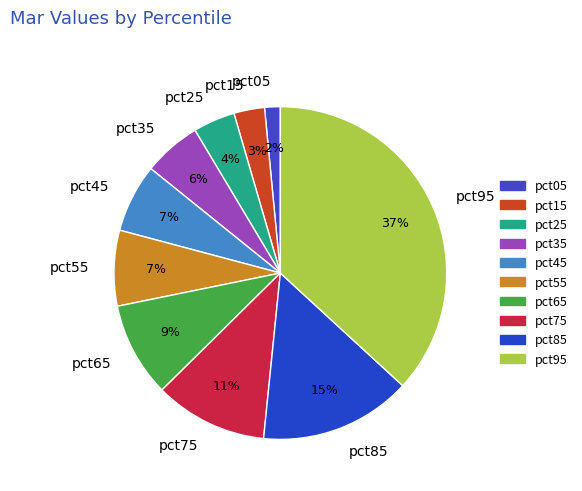

How many slices are in this pie chart?

10